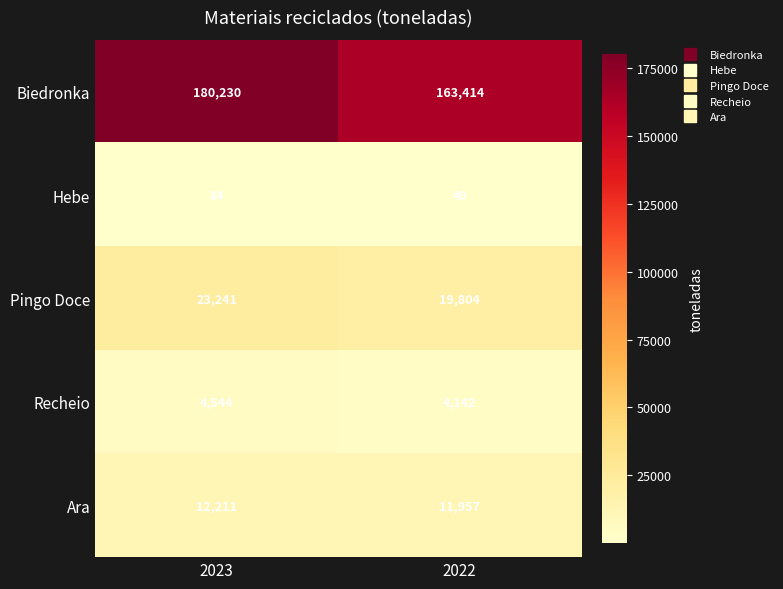

What is the approximate value of Recheio at 2022, to the nearest 50?

4150